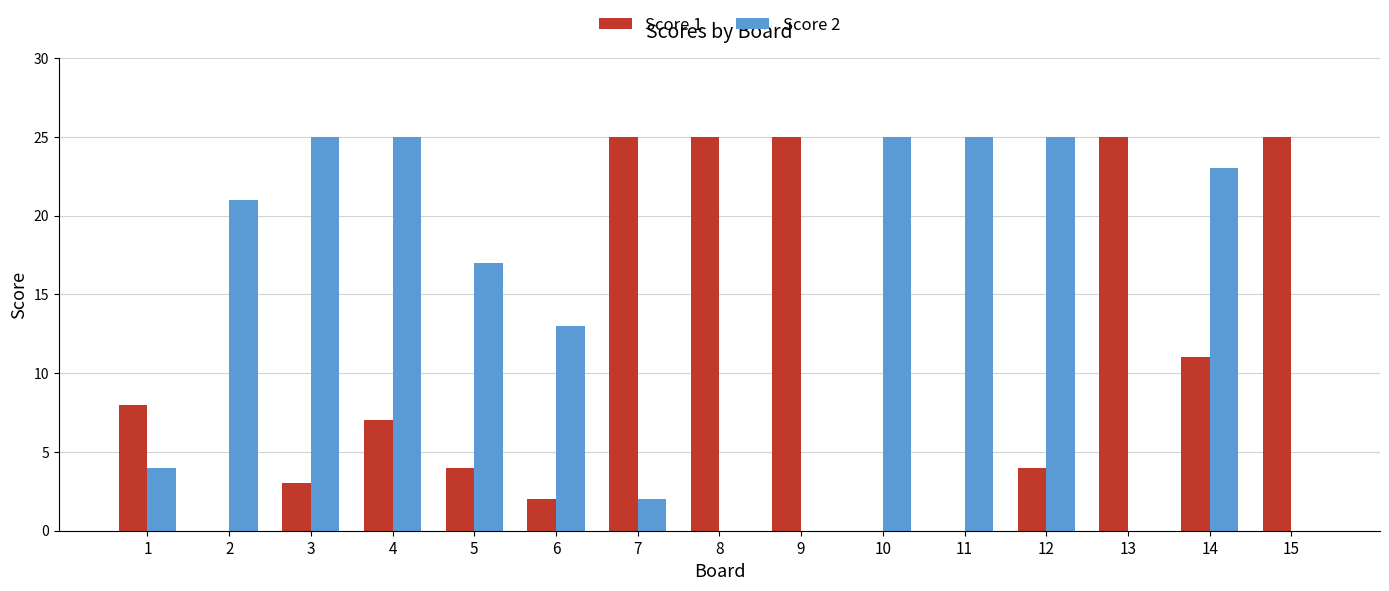

What is the maximum value shown in the chart?

25